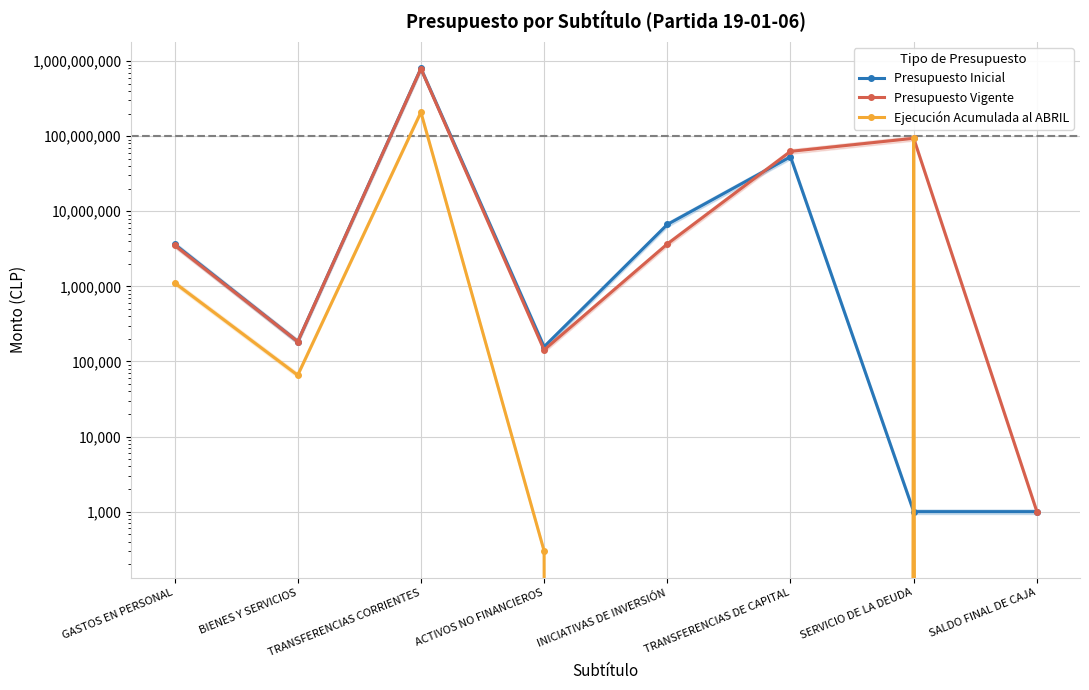

Between which two adjacent categories do Presupuesto Inicial and Ejecución Acumulada al ABRIL first intersect?

TRANSFERENCIAS DE CAPITAL and SERVICIO DE LA DEUDA